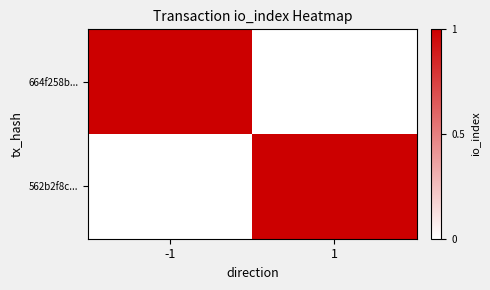

Reading left to right, list all the values displayed in this chart.

664f258b...: -1=1	1=0
562b2f8c...: -1=0	1=1